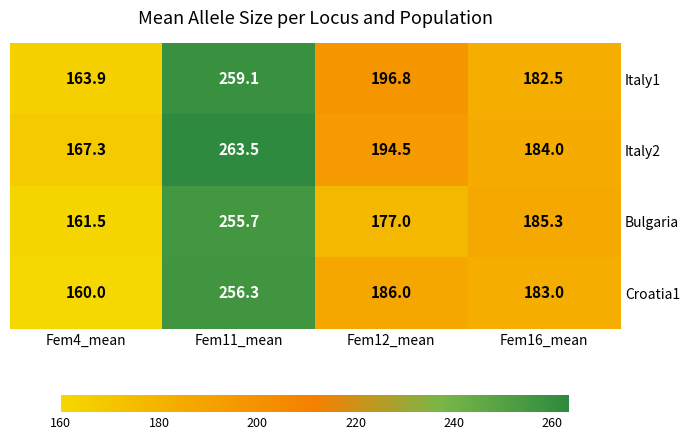

How many data points does each series have?

4